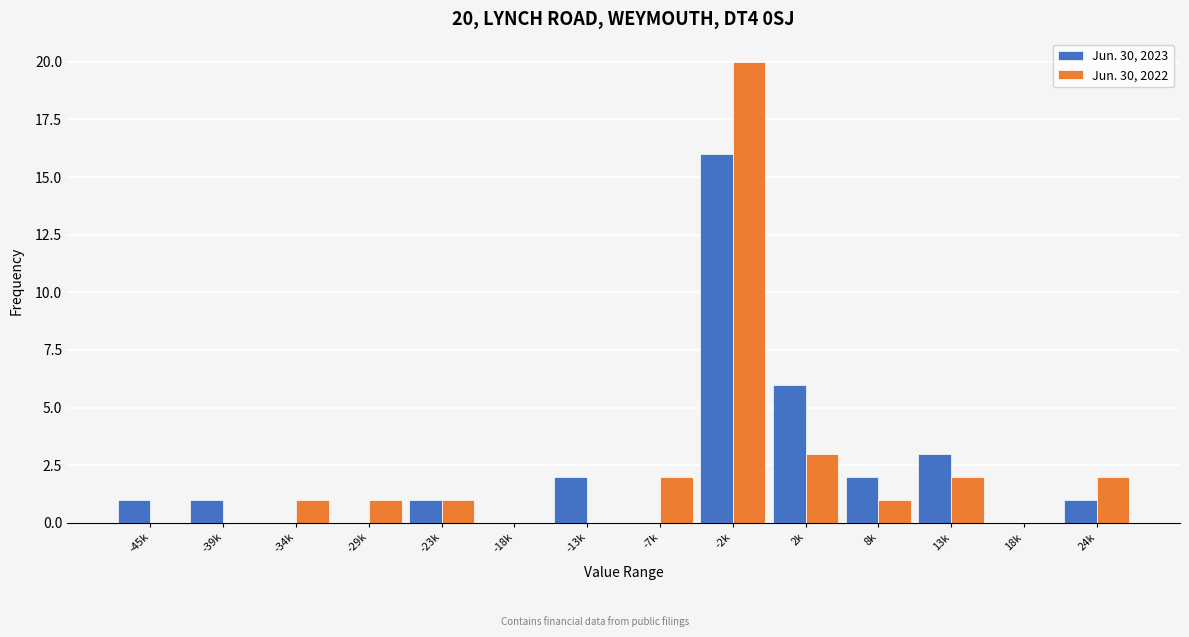

Reading left to right, transcribe all the data shown in this chart.

Jun. 30, 2023: -45k=1	-39k=1	-34k=0	-29k=0	-23k=1	-18k=0	-13k=2	-7k=0	-2k=16	2k=6	8k=2	13k=3	18k=0	24k=1
Jun. 30, 2022: -45k=0	-39k=0	-34k=1	-29k=1	-23k=1	-18k=0	-13k=0	-7k=2	-2k=20	2k=3	8k=1	13k=2	18k=0	24k=2